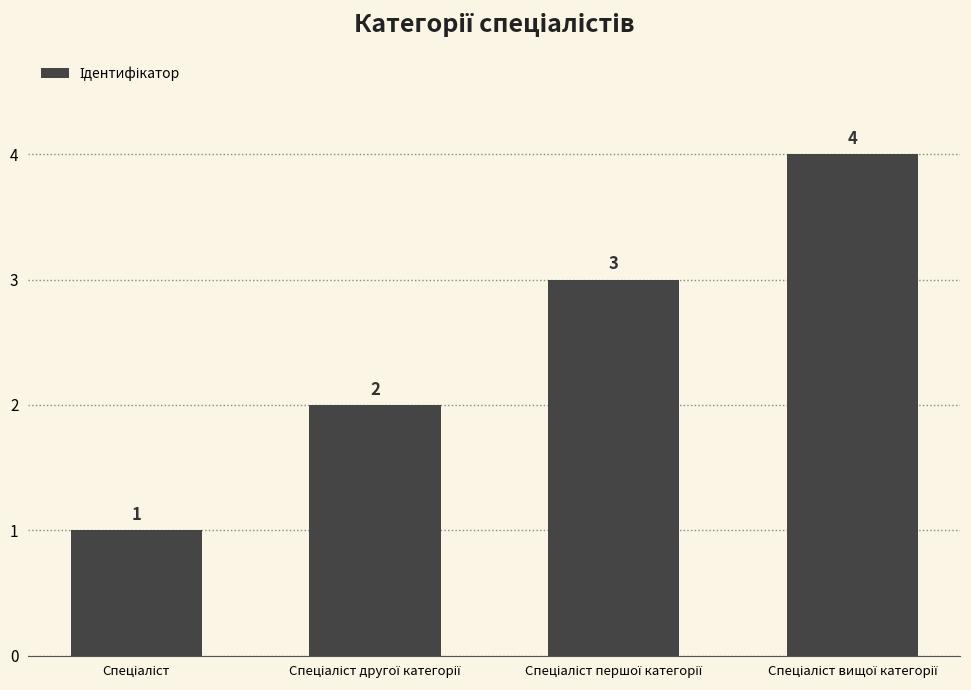

What is the value of the 2nd bar from the left?

2